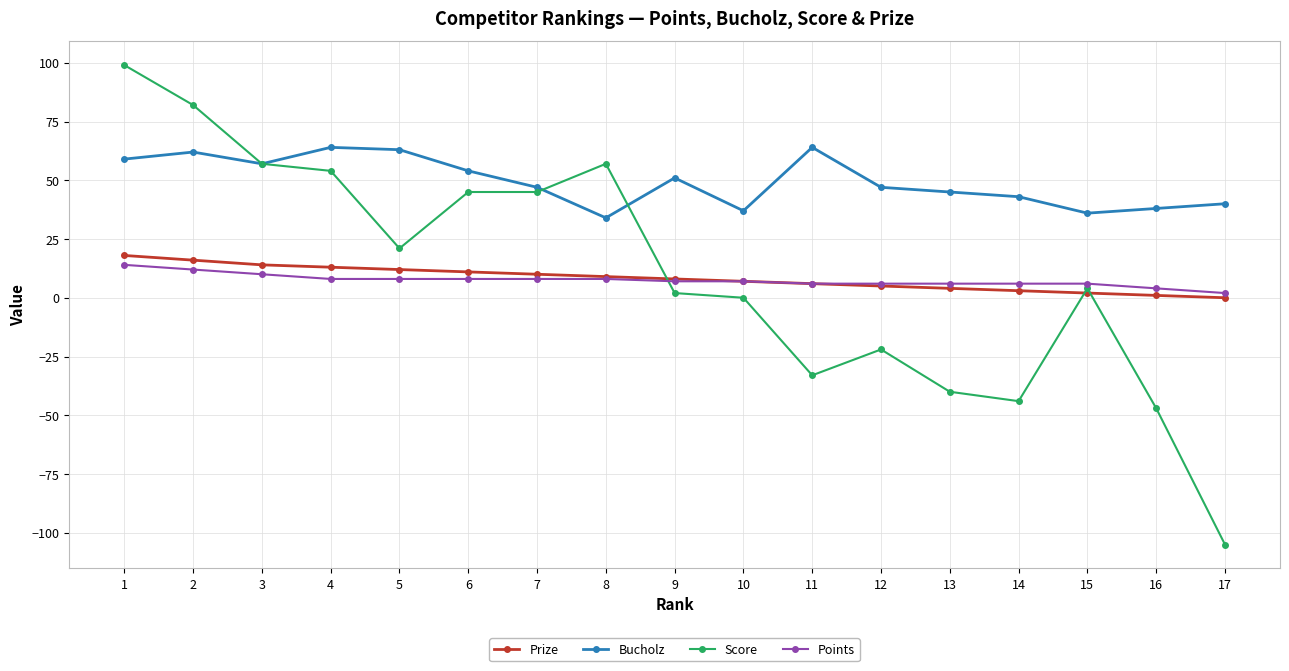

Which series has the largest total across all categories?

Bucholz